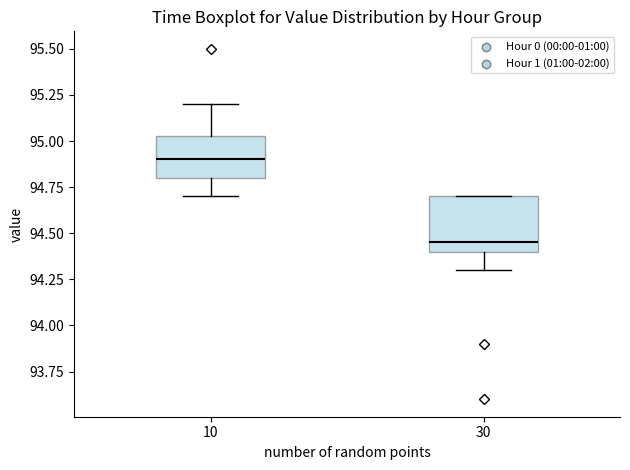

Reading left to right, read every box against the y-axis: the position of its median line, the range the box covers, and the ends of its whiskers. The values are not printed on the chart, so give them approximately, as read against the axis.

10: median 94.90, box 94.80 to 95.05, whiskers 94.70 to 95.20
30: median 94.45, box 94.40 to 94.70, whiskers 94.30 to 94.70